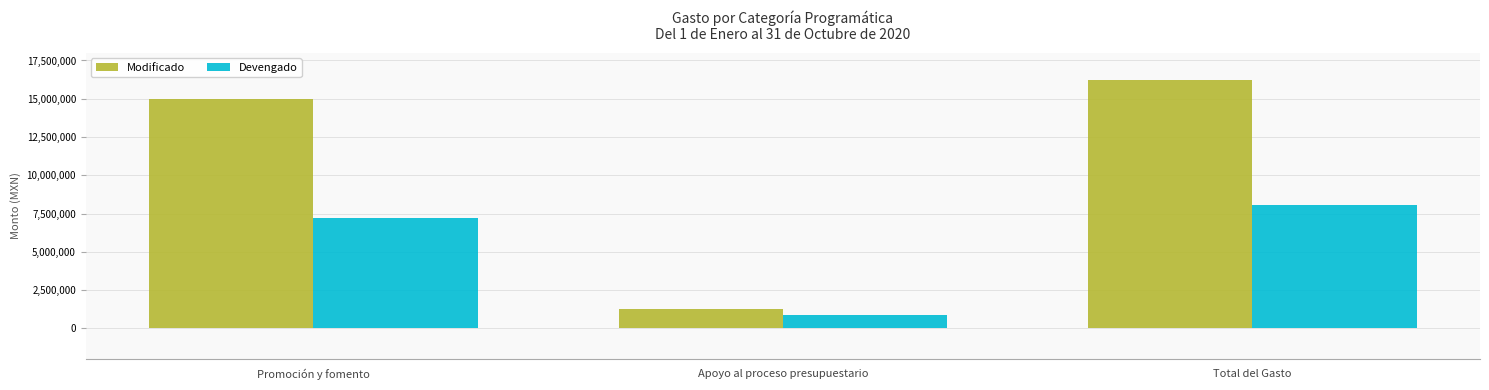

What is the difference between the maximum and minimum values in the Modificado series?

14978121.2